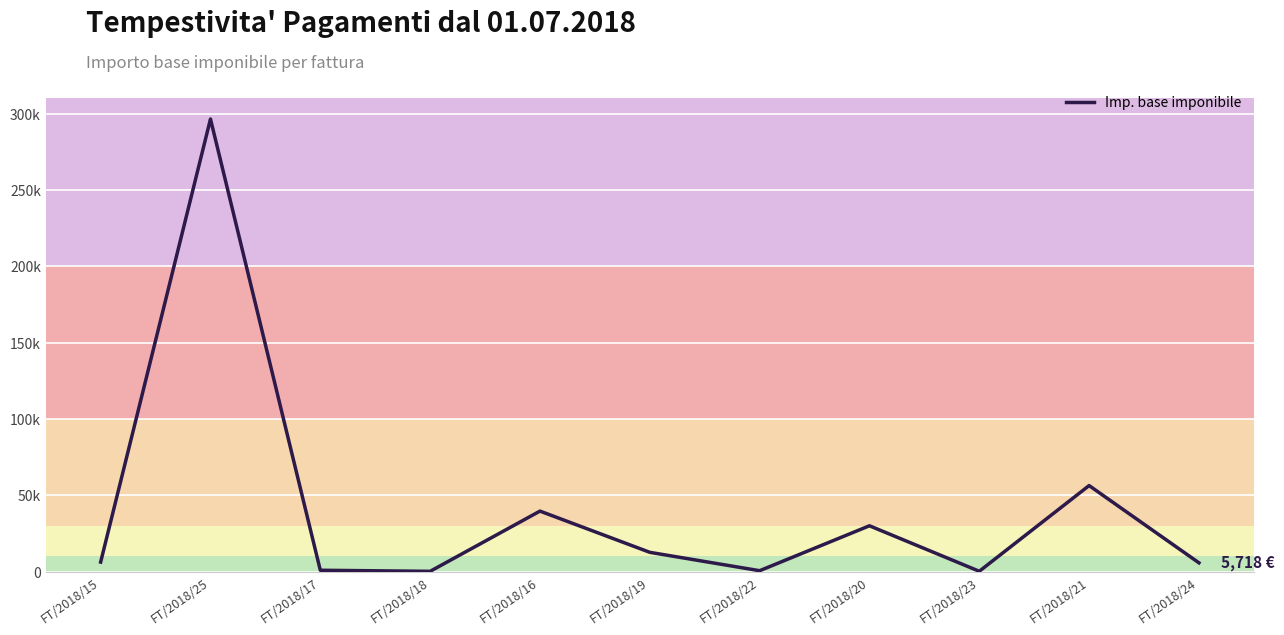

Approximately how many times larger is the value at FT/2018/19 compared to FT/2018/20?

0.4